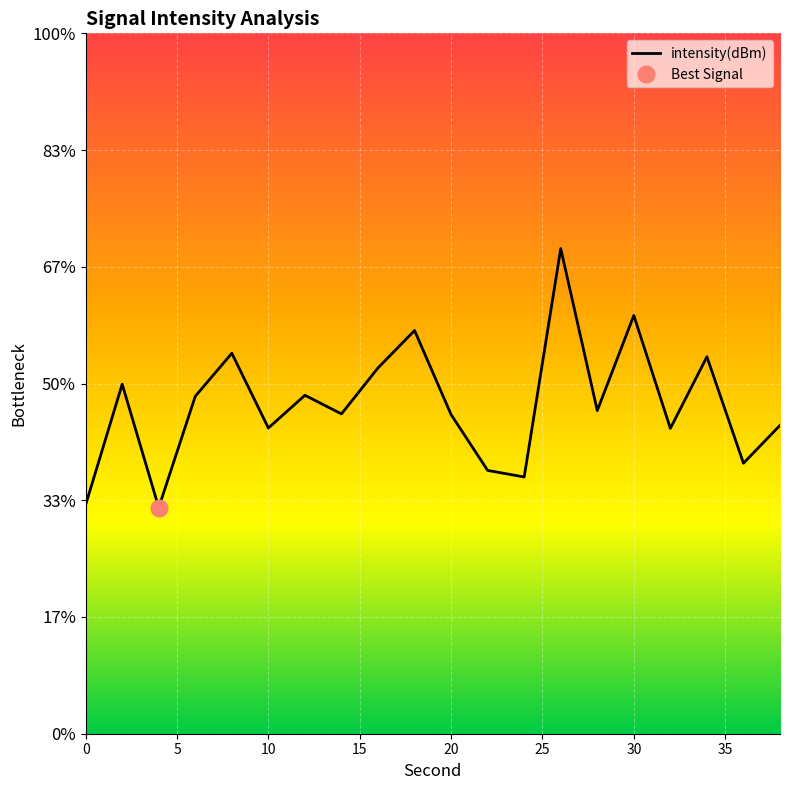

How many points are higher than both their immediate neighbors (excluding endpoints)?

7